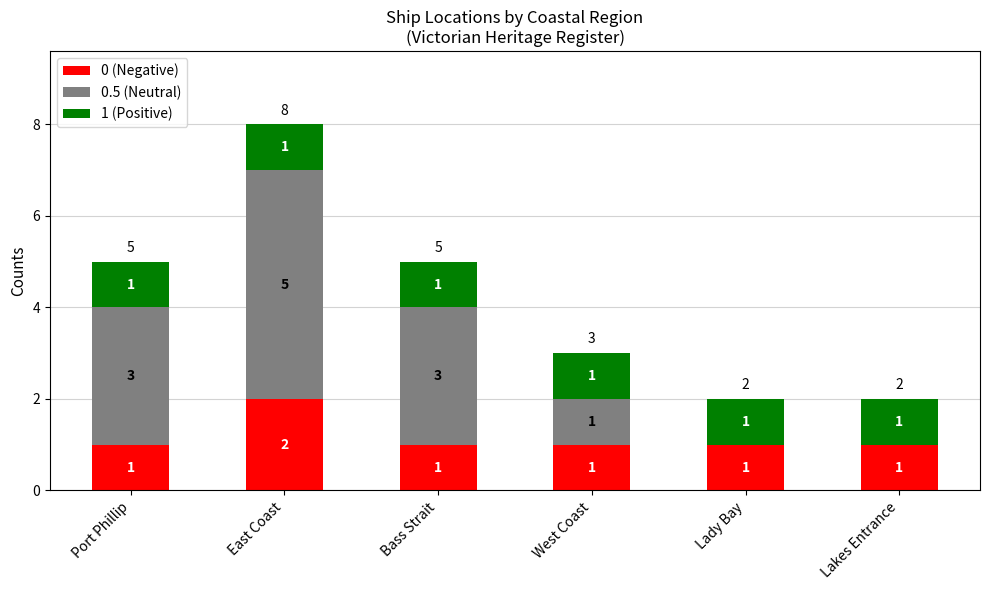

What is the total value across all series at East Coast?

8